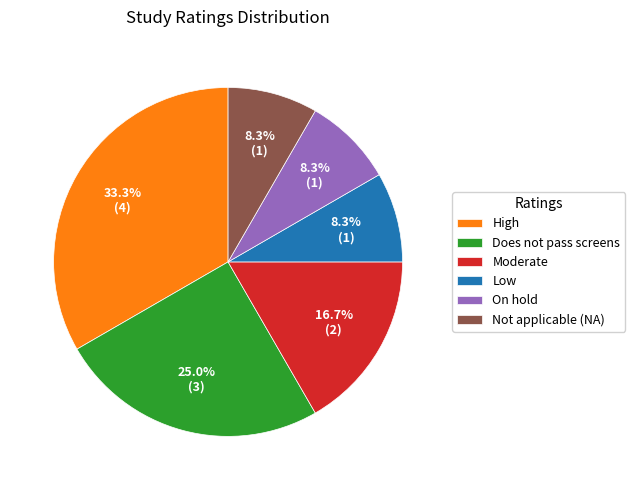

True or false: High accounts for 21% of the total.

False